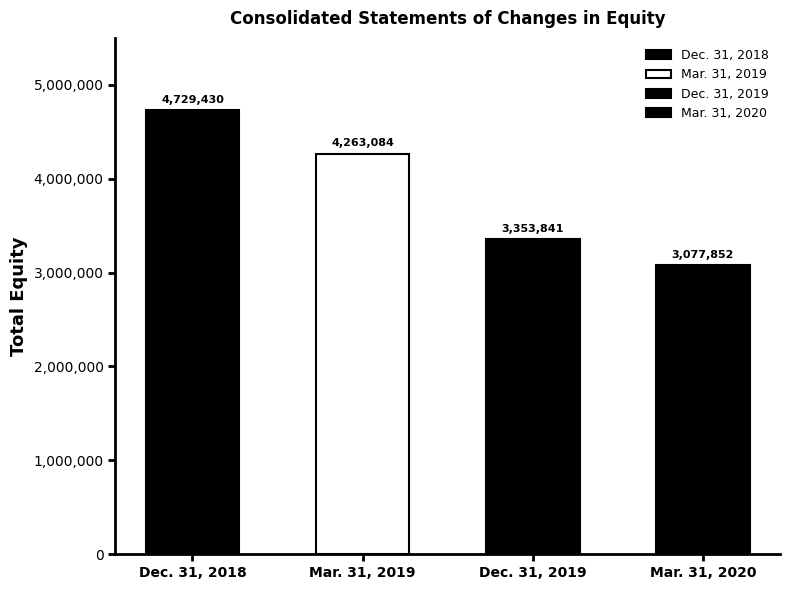

Which has a higher value, Dec. 31, 2019 or Mar. 31, 2020?

Dec. 31, 2019